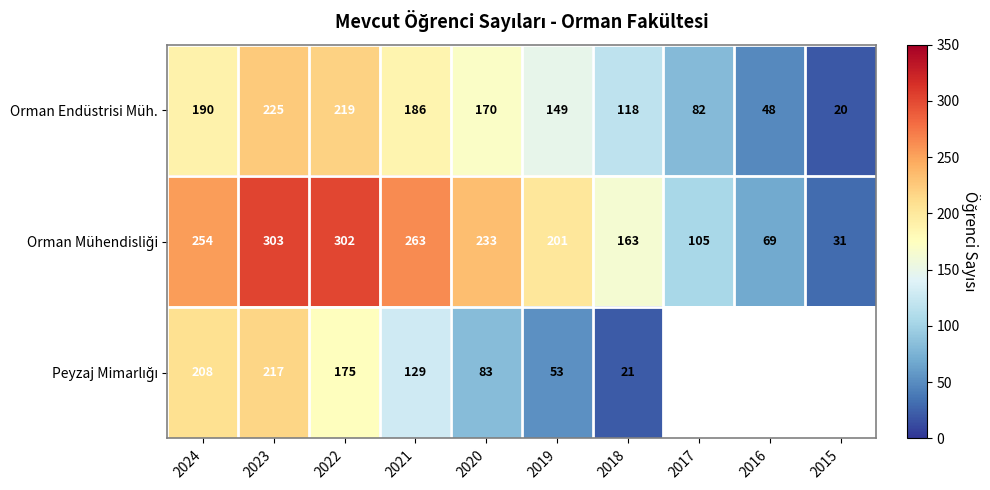

What is the total value across all series at 2021?

578.0